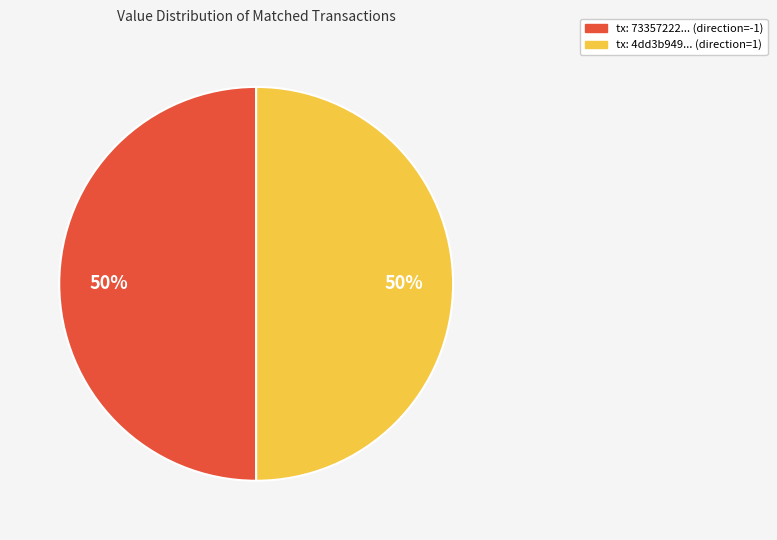

Rank the categories by value from lowest to highest.

direction=1 (io_index=0), direction=-1 (io_index=3)